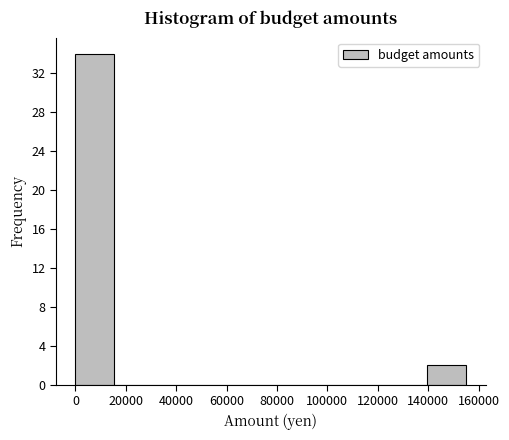

Reading left to right, transcribe this chart: for each bar, give the range it covers on the x-axis and its height. Neither the bar edges nor the heights are printed on the chart, so give them approximately, as read against the axes.

0 to 15500: 34
15500 to 31000: 0
31000 to 46500: 0
46500 to 62000: 0
62000 to 77500: 0
77500 to 93000: 0
93000 to 108500: 0
108500 to 124000: 0
124000 to 139500: 0
139500 to 155000: 2